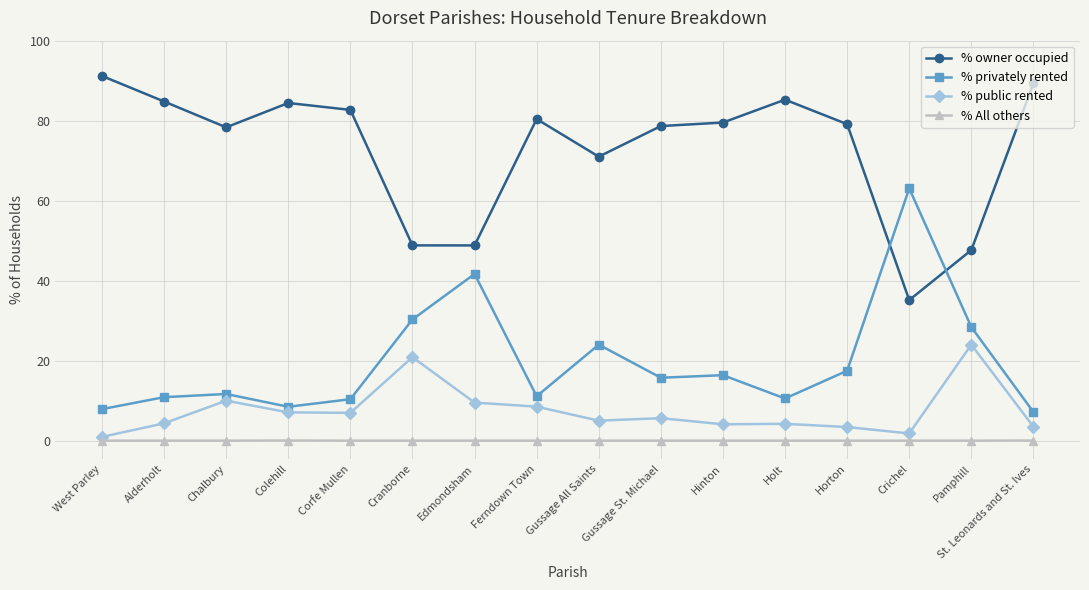

True or false: % public rented and % privately rented intersect in this chart.

False